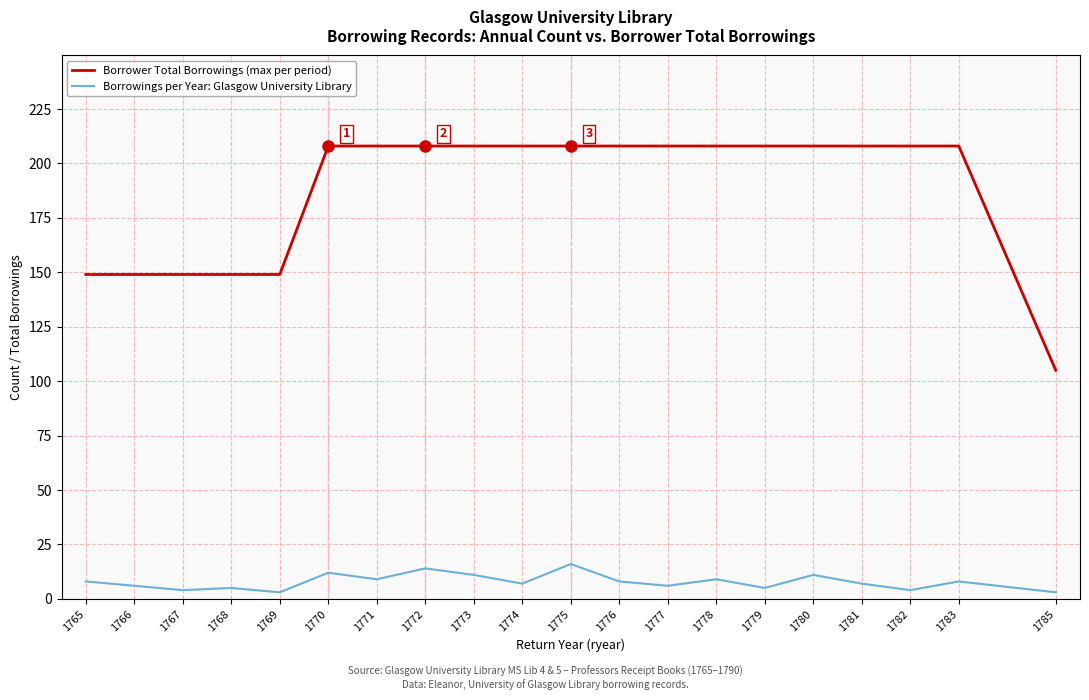

Is the value of Borrowings per Year: Glasgow University Library at 1776 greater than the value of Borrower Total Borrowings (max per period) at 1772?

No